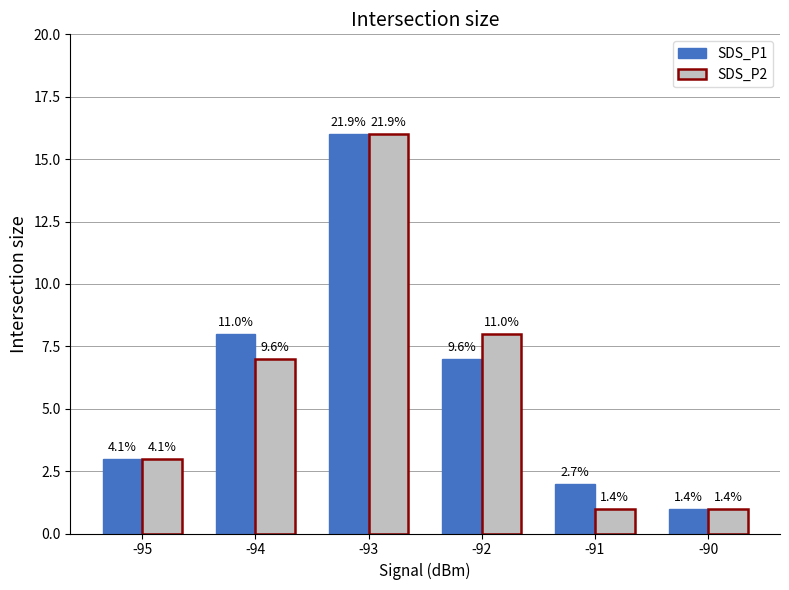

Are the bars grouped side by side (vs. stacked)?

Yes